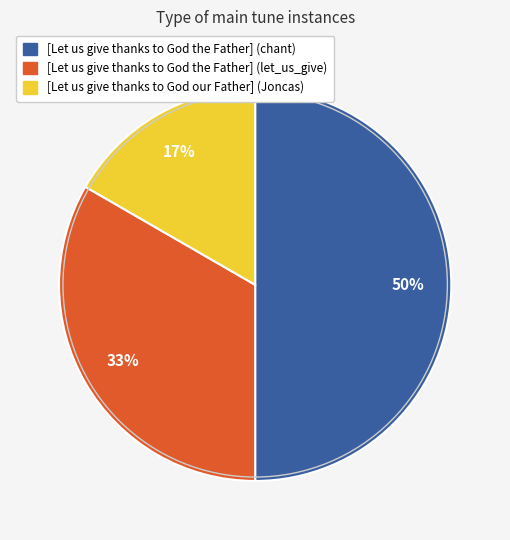

To the nearest percent, what portion does [Let us give thanks to God the Father] (chant) represent?

50%